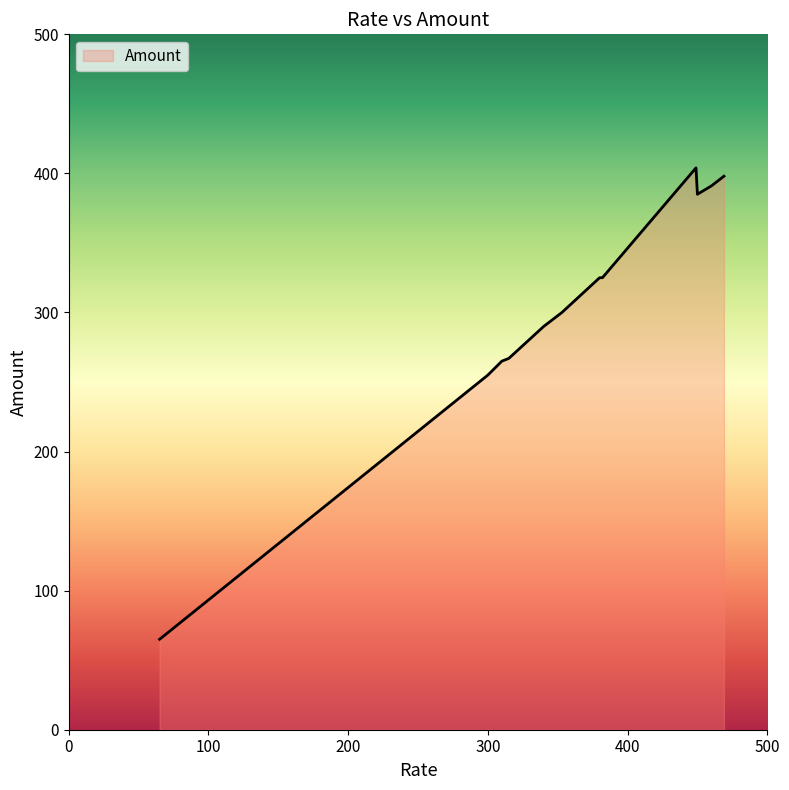

What is the difference between the maximum and minimum values?

339